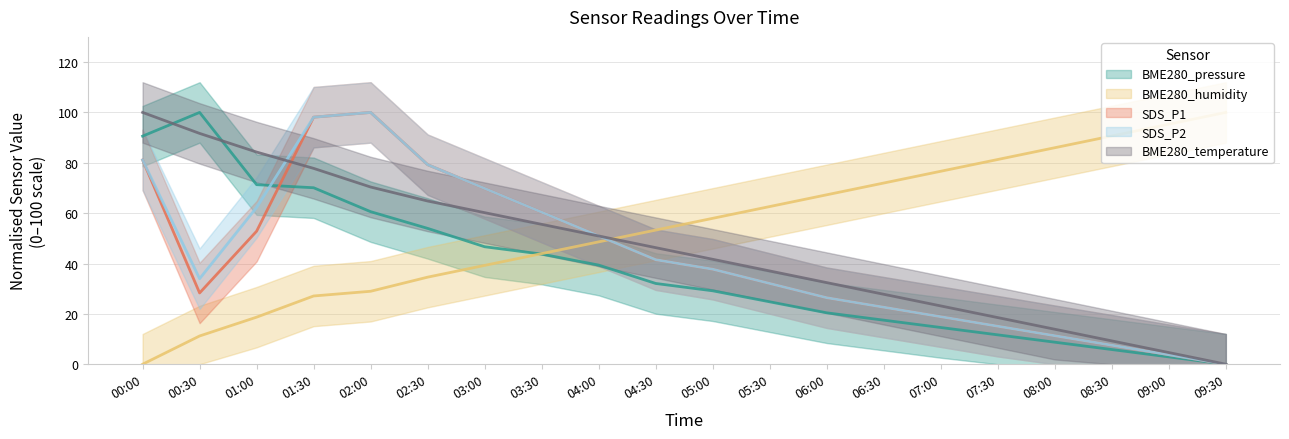

List the series in order of their peak value, lowest first.

BME280_pressure, BME280_humidity, SDS_P1, SDS_P2, BME280_temperature